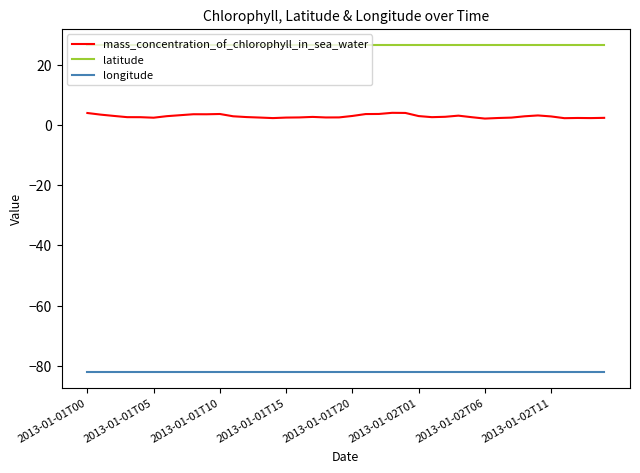

Rank the series by their maximum value, from lowest to highest.

longitude, mass_concentration_of_chlorophyll_in_sea_water, latitude